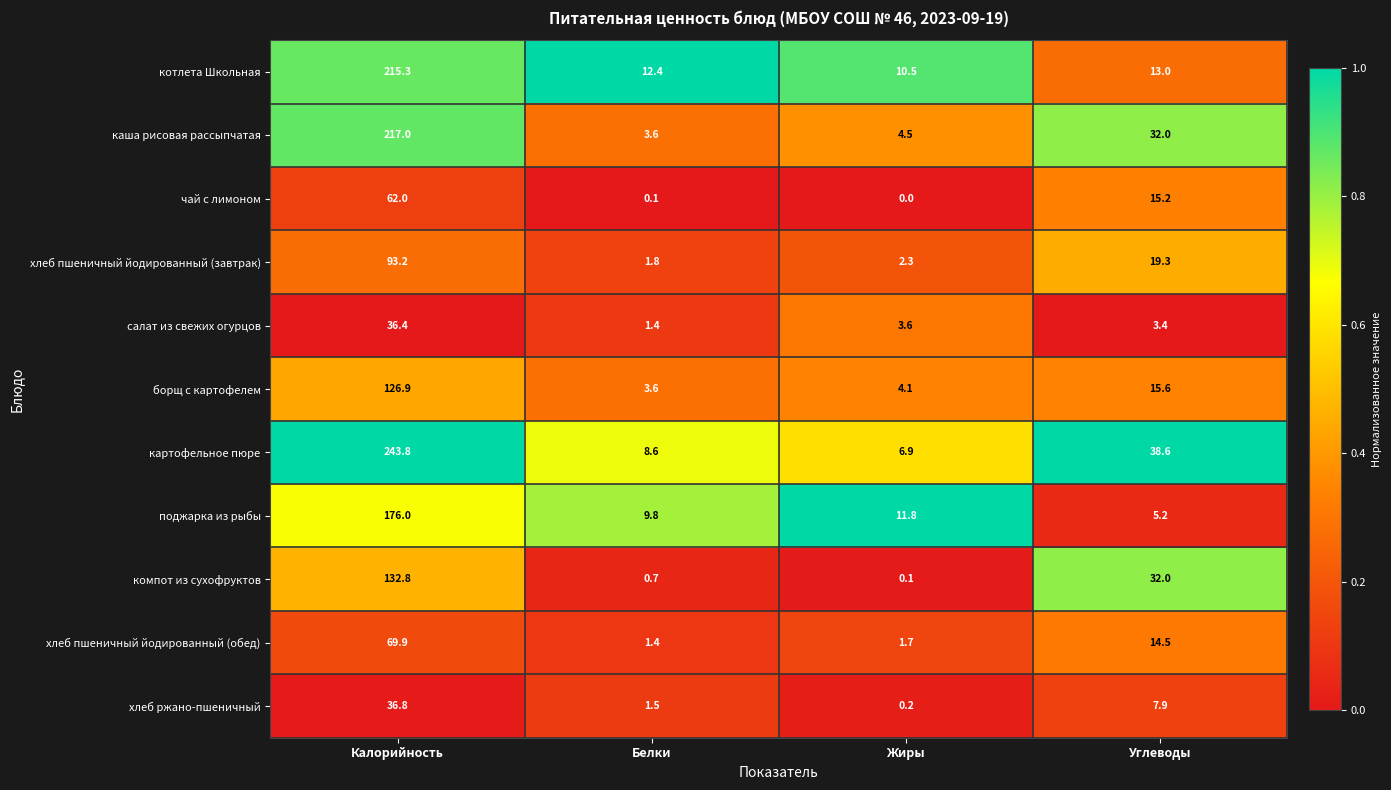

What is the difference between the second highest and minimum values in the хлеб ржано-пшеничный series?

7.7